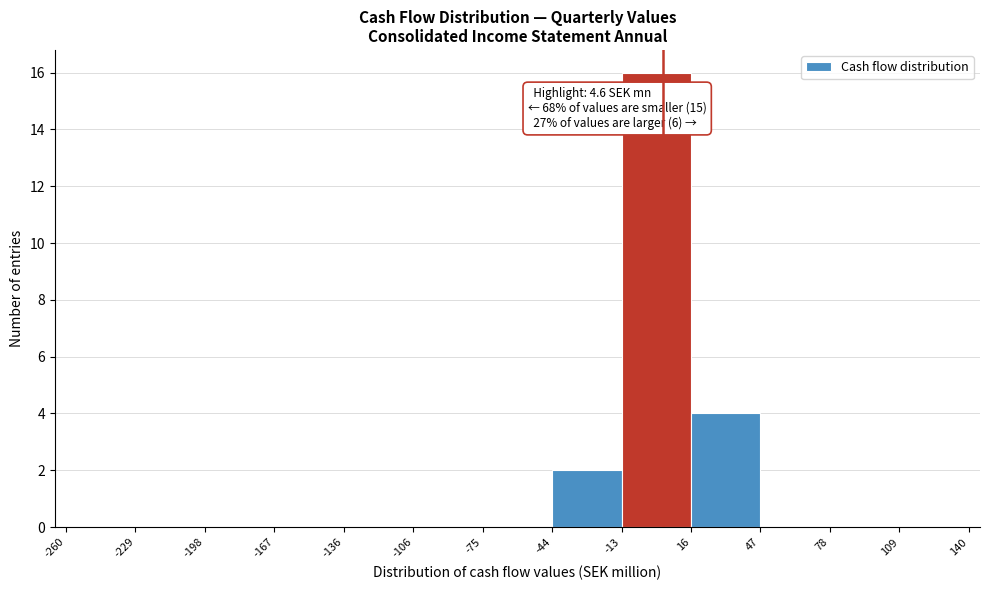

Over which range of the x-axis is the bar tallest?

-13 to 16